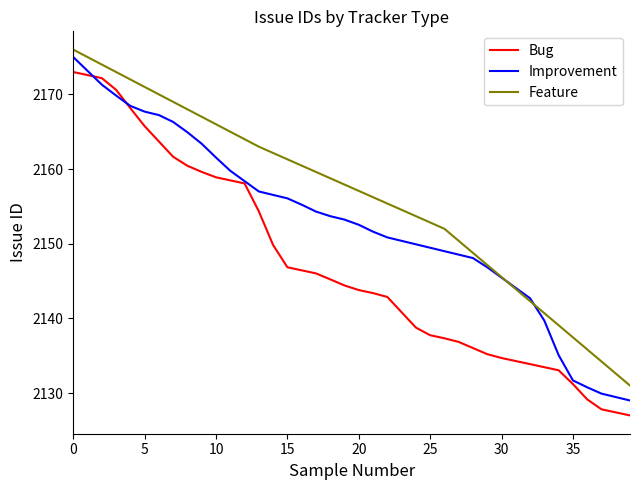

What is the greatest value displayed?

2176.0